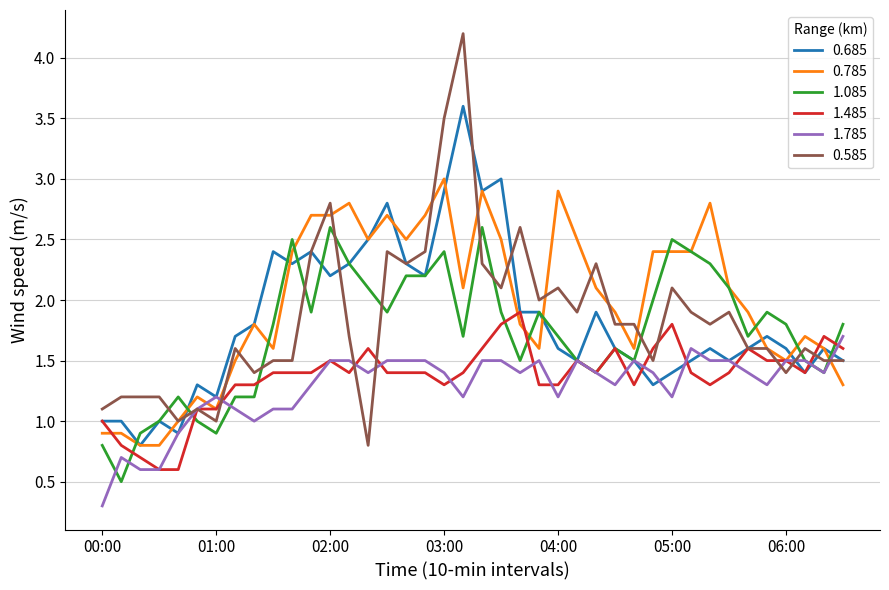

What is the difference between the second highest and minimum values in the 0.785 series?

2.1